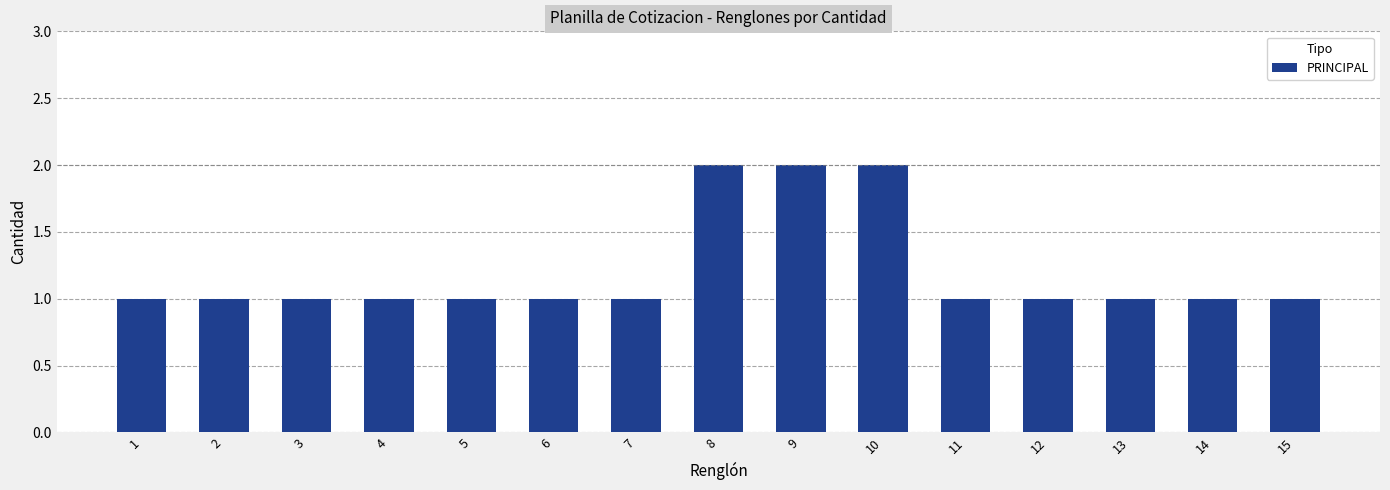

Approximately how many times larger is the value at 7 compared to 5?

1.0